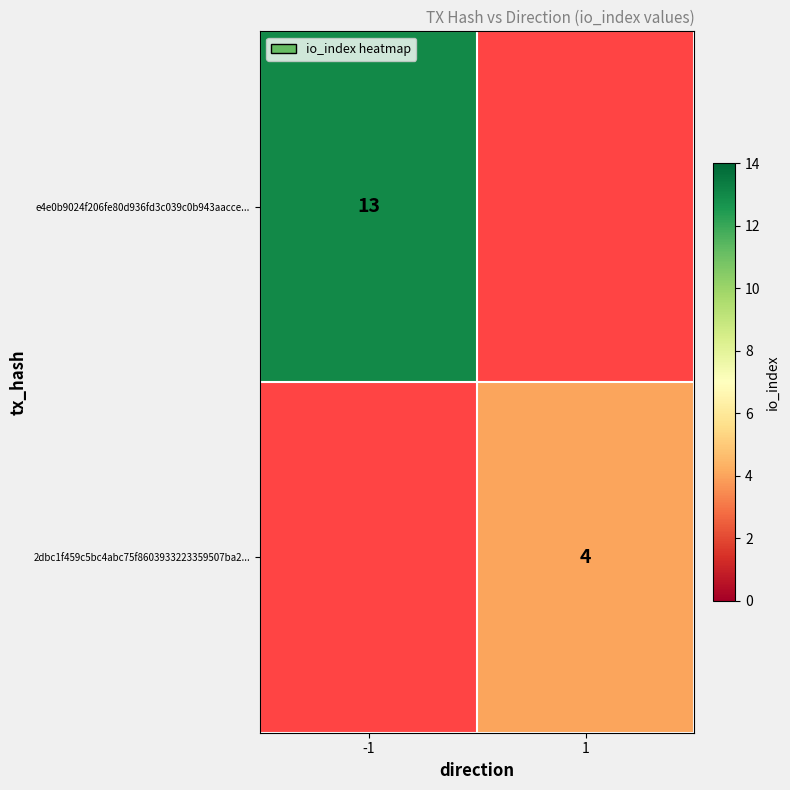

The 2dbc1f459c5bc4abc75f8603933223359507ba2... series shows 2 at 1. True or false?

False